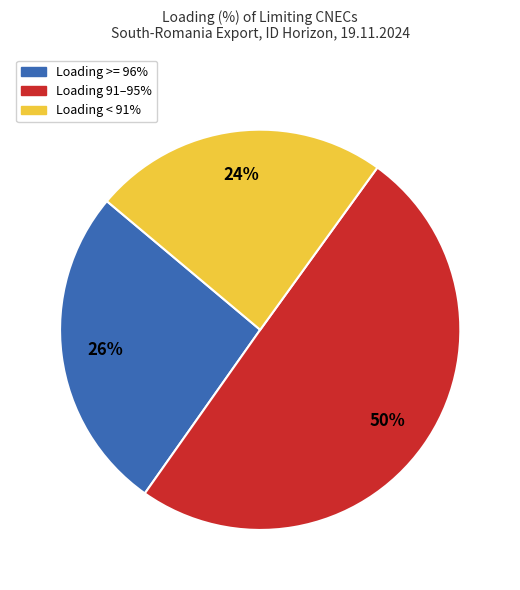

To the nearest percent, what is the difference between the largest and smallest slice percentages?

26%